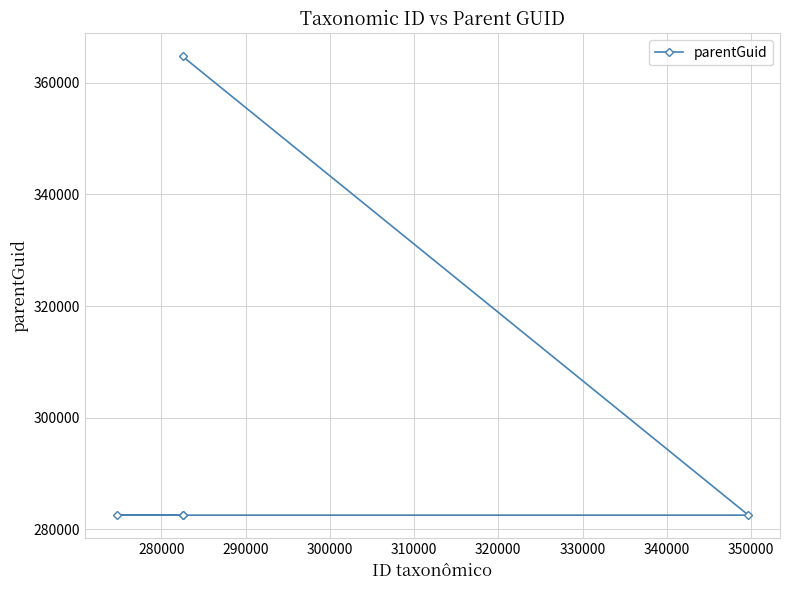

Reading left to right, extract all data points from this chart.

282518	364738	282518	282518	282518